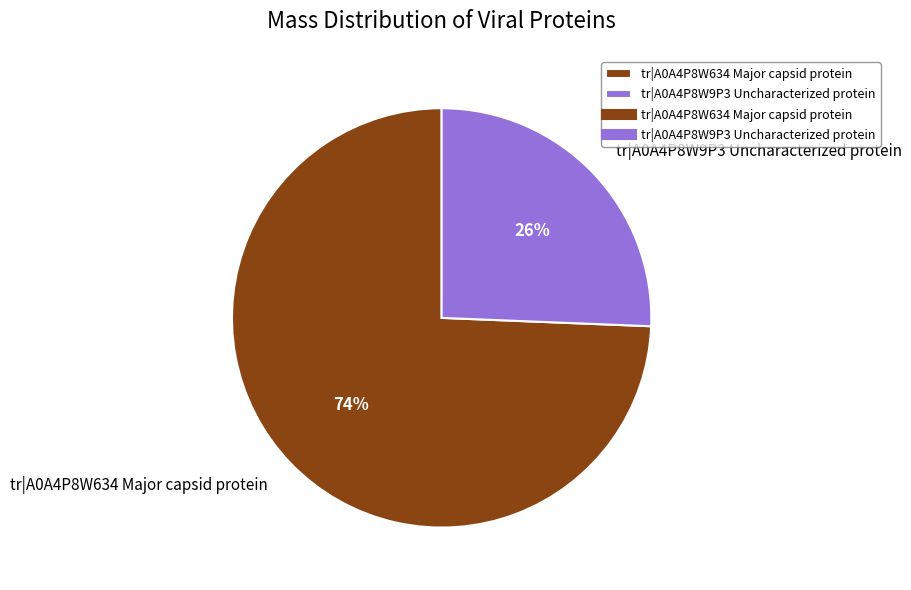

Rank the categories by value from highest to lowest.

tr|A0A4P8W634 Major capsid protein, tr|A0A4P8W9P3 Uncharacterized protein